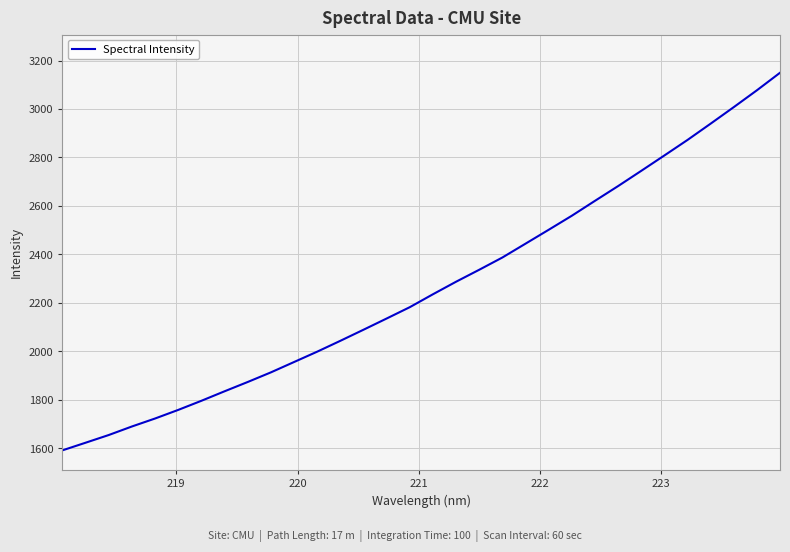

What is the difference between the maximum and minimum values?

1558.2